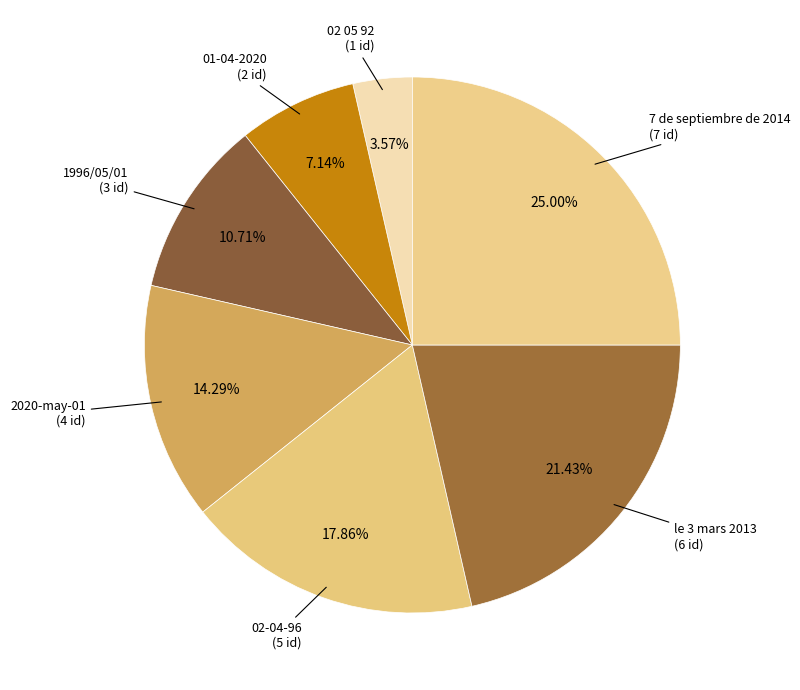

Which category has the smallest portion of the pie?

02 05 92